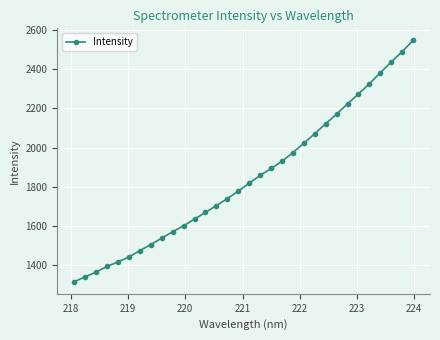

What is the value of the 26th point from the left?

2222.7